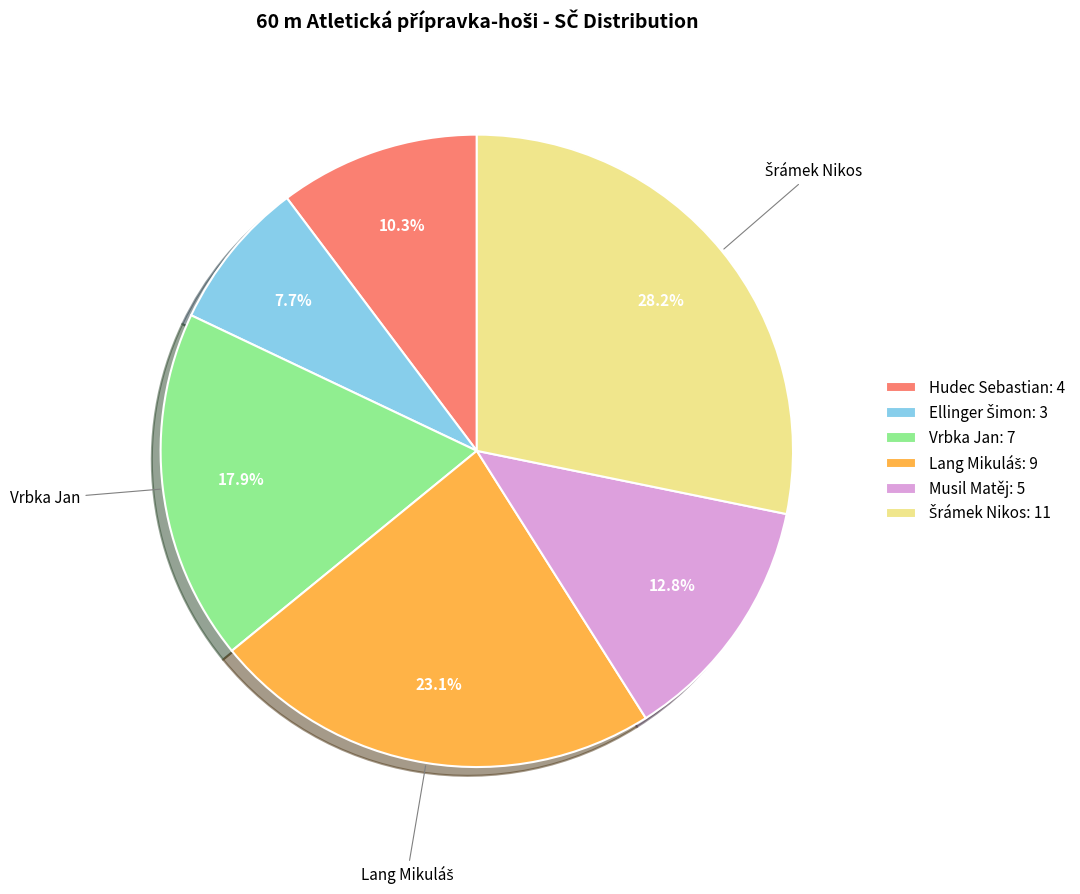

Combined, what portion of the pie is Vrbka Jan: 7 and Hudec Sebastian: 4?

28.2%